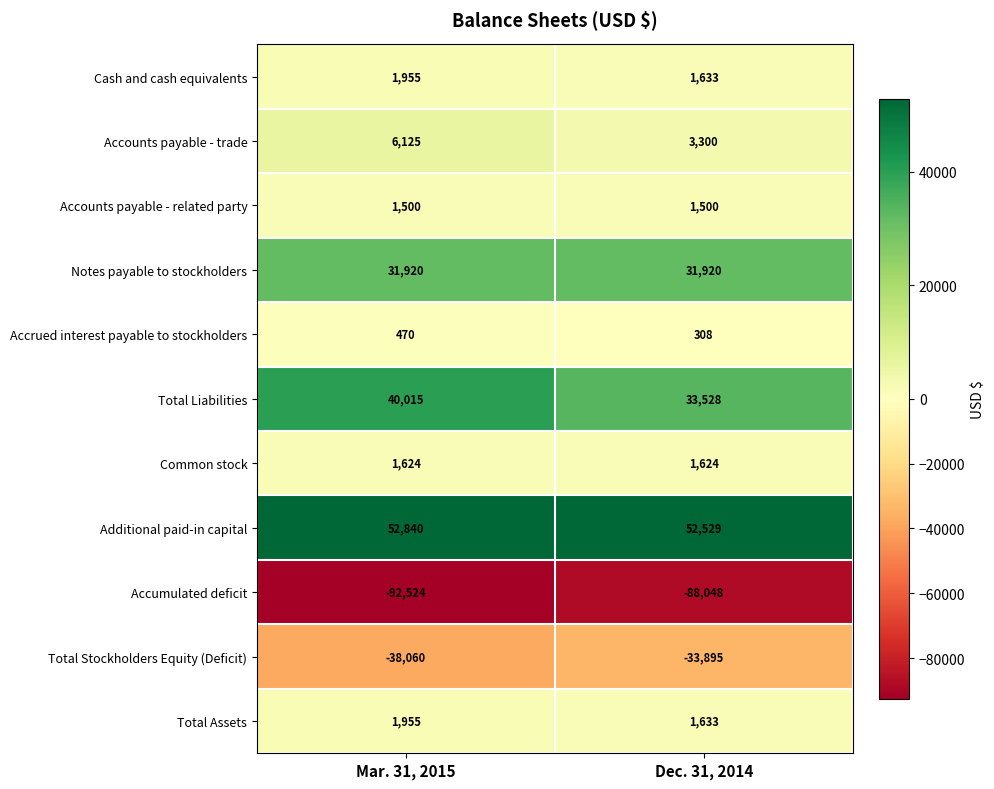

Where is Additional paid-in capital nearest to the value 52684?

Dec. 31, 2014